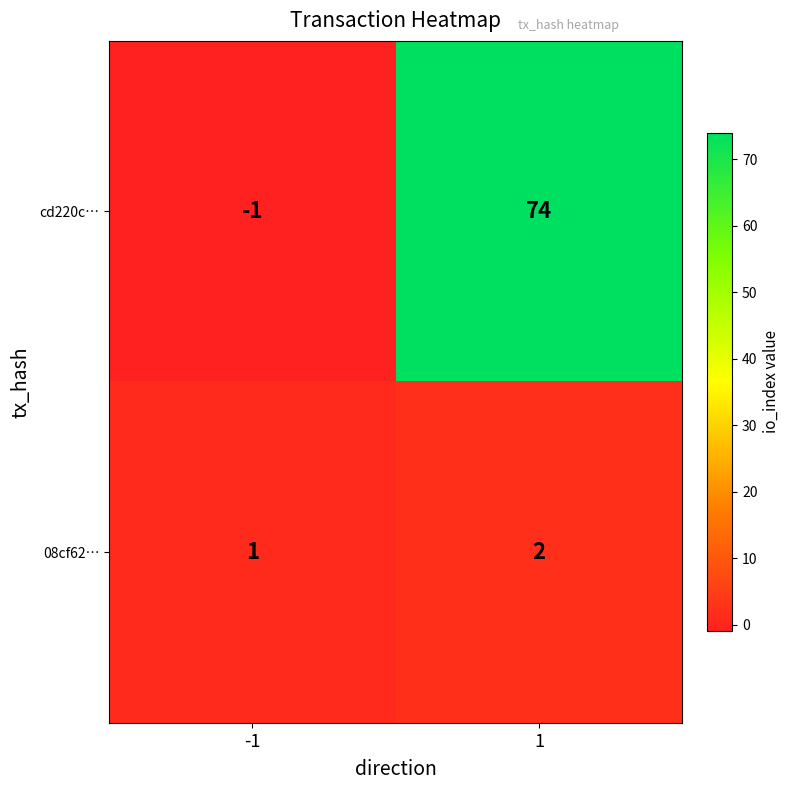

How many distinct data groups are displayed?

2